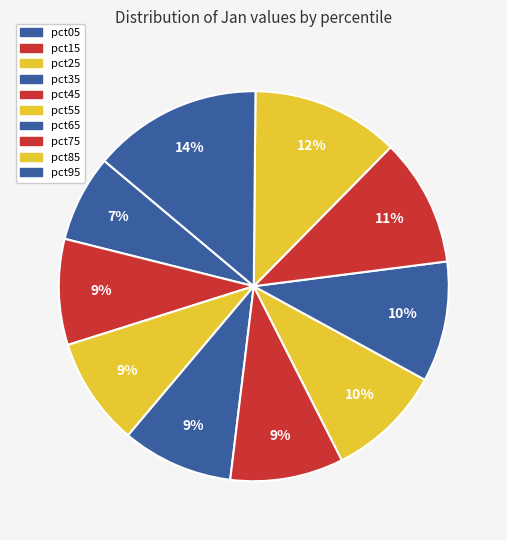

Rank the categories by value from highest to lowest.

pct95, pct85, pct75, pct65, pct55, pct45, pct35, pct25, pct15, pct05